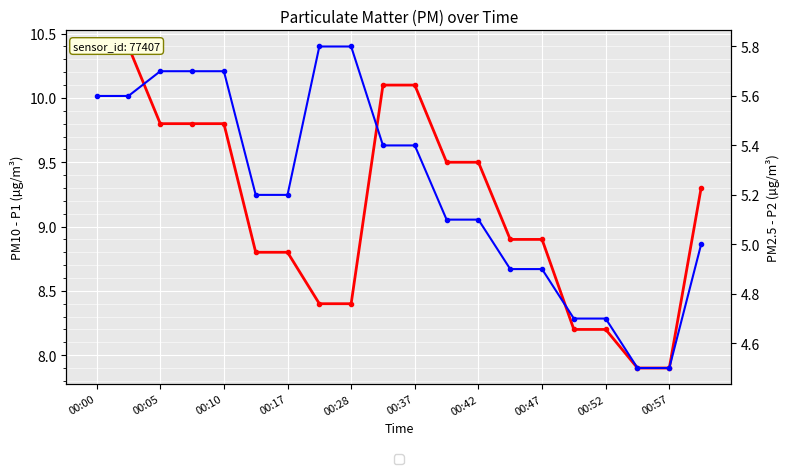

Reading left to right, what are all the values shown in this chart?

P1 (PM10): 10.4	10.4	9.8	9.8	9.8	8.8	8.8	8.4	8.4	10.1	10.1	9.5	9.5	8.9	8.9	8.2	8.2	7.9	7.9	9.3
P2 (PM2.5): 5.6	5.6	5.7	5.7	5.7	5.2	5.2	5.8	5.8	5.4	5.4	5.1	5.1	4.9	4.9	4.7	4.7	4.5	4.5	5.0